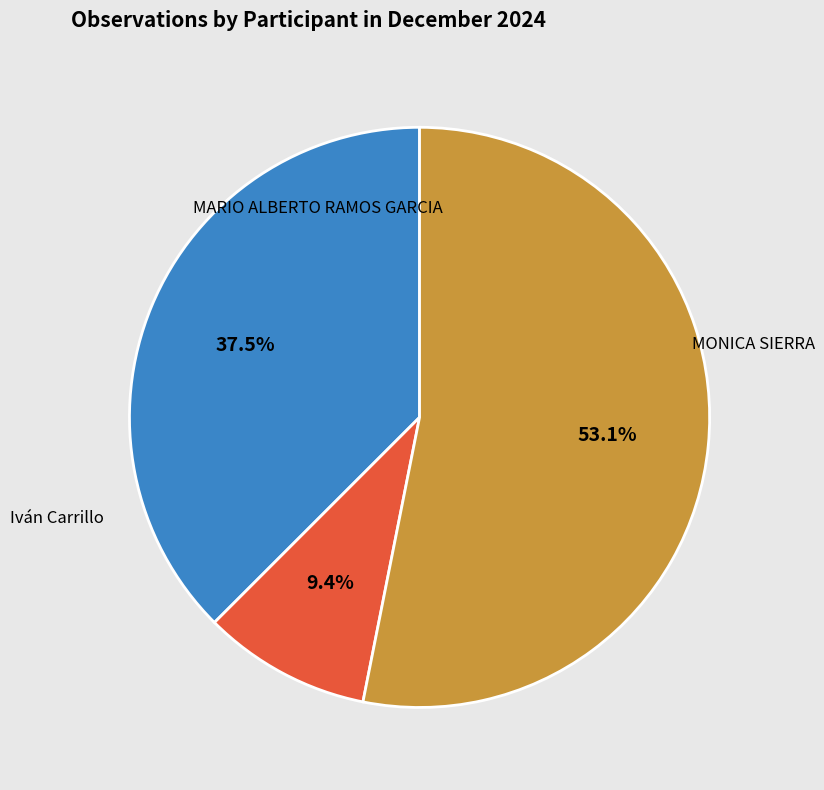

Does any single category account for the majority?

Yes